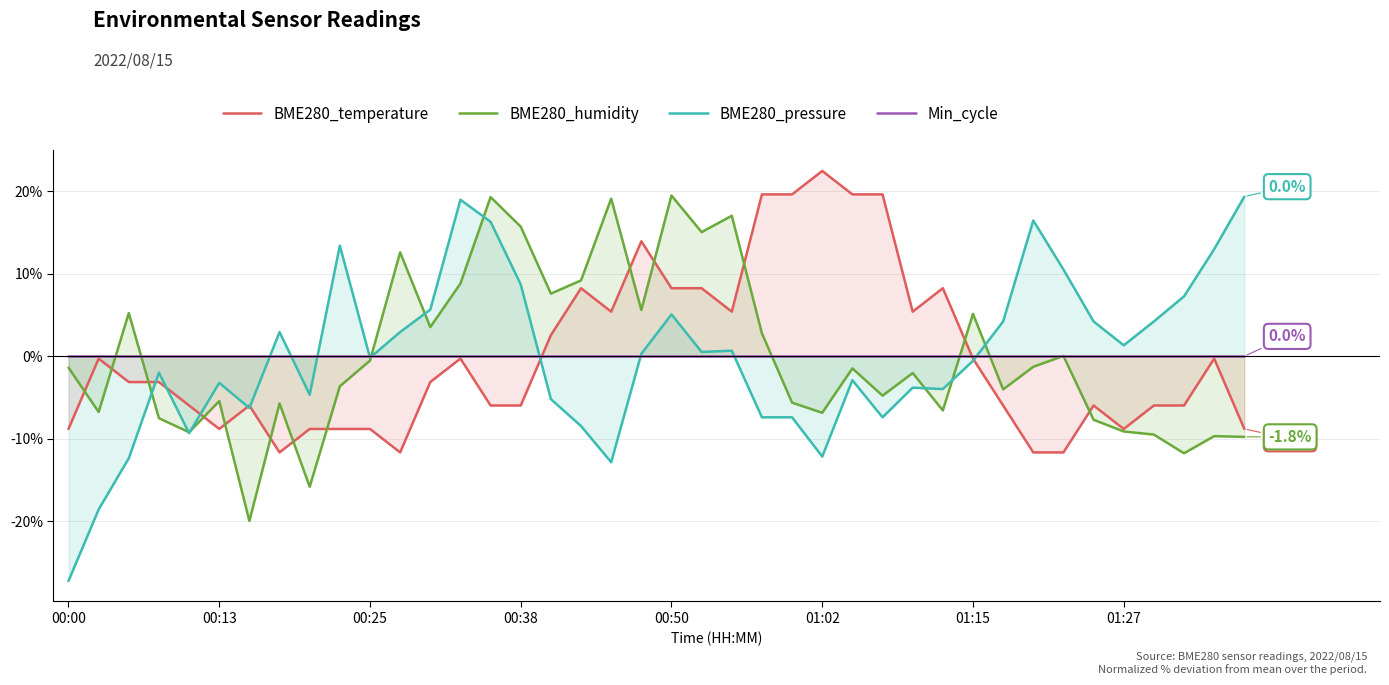

The value of BME280_humidity at 24 is -5.6. True or false?

True